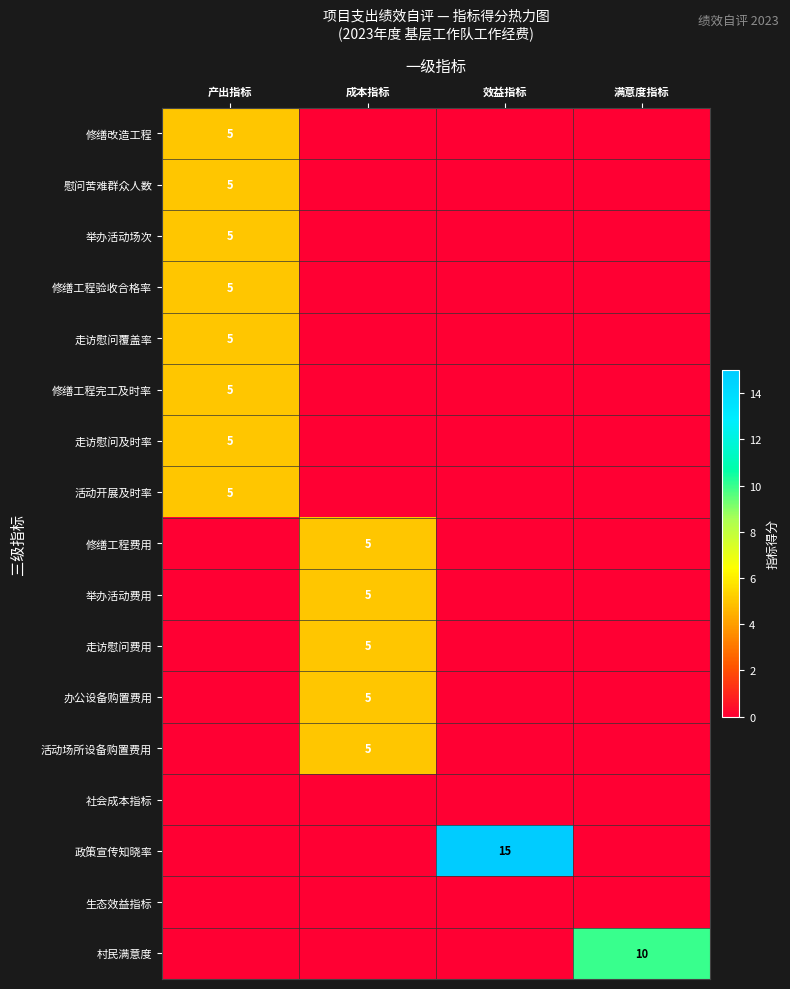

What is the total value across all series at 产出指标?

40